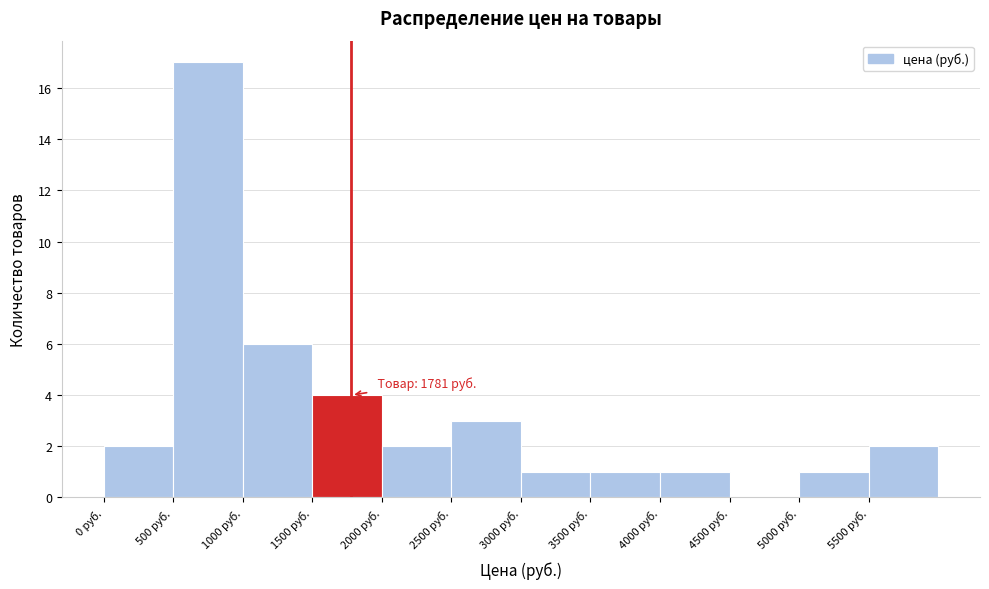

Which range on the x-axis has the tallest bar?

500 to 1000